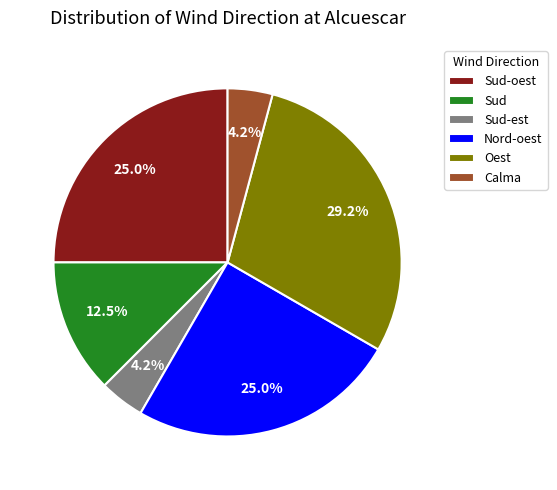

Which slice is the largest?

Oest